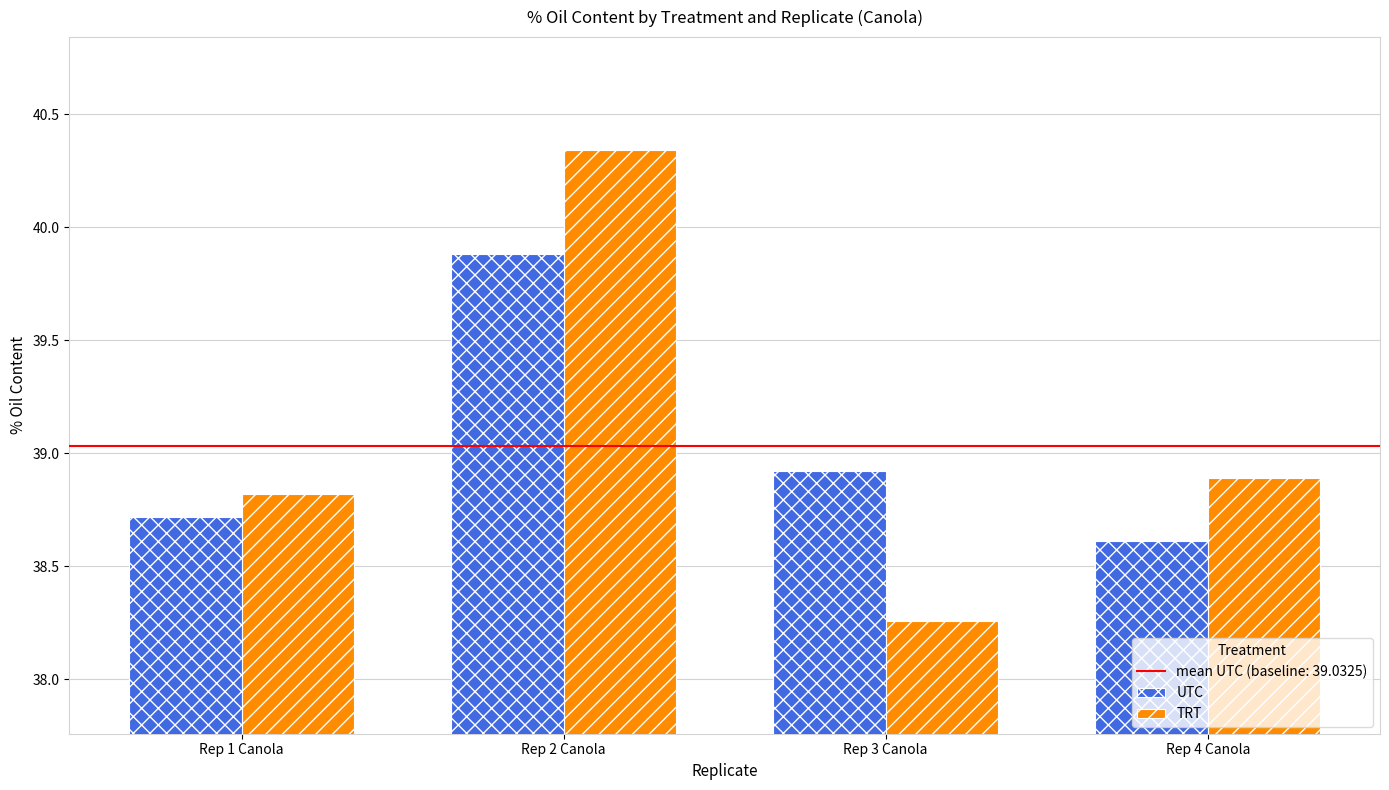

At how many categories does at least one series exceed 39?

1